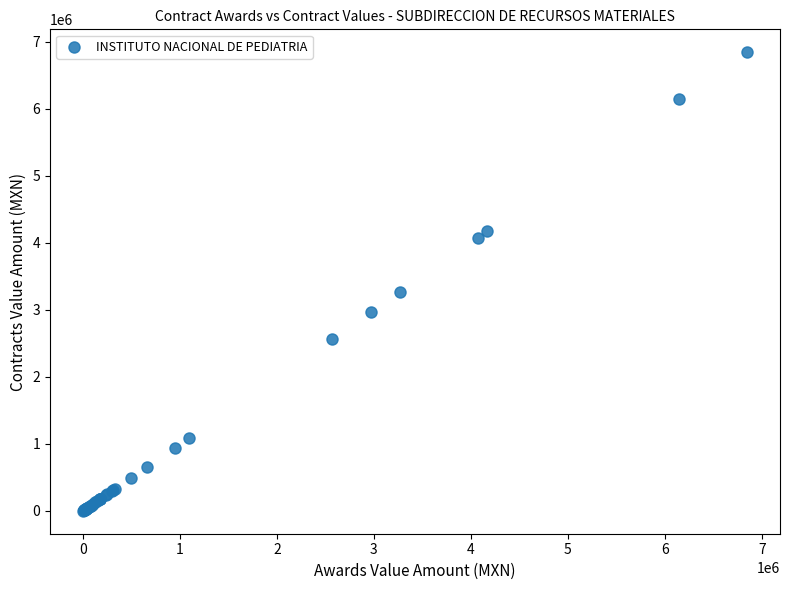

What Y value in the scatter plot is closest to 3423716?

3269067.8